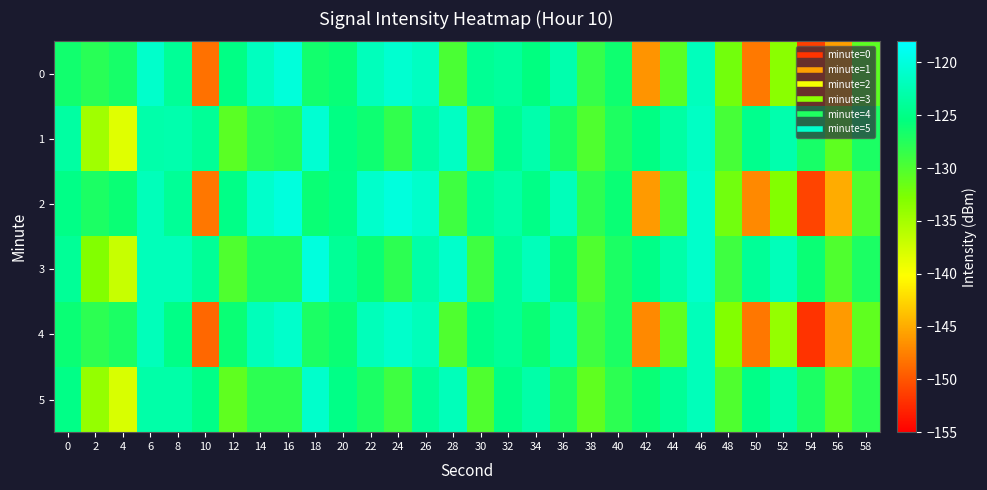

Reading left to right, extract all data points from this chart.

0: 0=-126.4	2=-127.8	4=-126.7	6=-121.0	8=-124.1	10=-148.4	12=-125.0	14=-121.7	16=-120.1	18=-126.5	20=-125.8	22=-121.9	24=-120.7	26=-121.6	28=-129.7	30=-124.2	32=-123.7	34=-125.3	36=-122.7	38=-128.5	40=-126.3	42=-146.4	44=-130.6	46=-121.9	48=-132.1	50=-148.0	52=-133.4	54=-151.2	56=-145.7	58=-130.8
1: 0=-123.4	2=-134.7	4=-138.4	6=-122.9	8=-122.8	10=-124.0	12=-130.7	14=-127.9	16=-127.5	18=-120.6	20=-125.1	22=-126.2	24=-128.3	26=-123.4	28=-121.5	30=-129.6	32=-124.7	34=-122.8	36=-126.9	38=-130.0	40=-127.1	42=-125.2	44=-123.3	46=-121.4	48=-129.5	50=-124.6	52=-122.7	54=-126.8	56=-130.9	58=-127.0
2: 0=-125.0	2=-127.0	4=-126.0	6=-122.0	8=-124.0	10=-148.0	12=-125.0	14=-121.0	16=-120.0	18=-126.0	20=-125.0	22=-121.0	24=-120.0	26=-121.0	28=-129.0	30=-124.0	32=-123.0	34=-125.0	36=-122.0	38=-128.0	40=-126.0	42=-146.0	44=-130.0	46=-121.0	48=-132.0	50=-147.0	52=-133.0	54=-151.0	56=-145.0	58=-130.0
3: 0=-124.0	2=-133.0	4=-137.0	6=-122.0	8=-122.0	10=-124.0	12=-130.0	14=-127.0	16=-127.0	18=-120.0	20=-124.0	22=-126.0	24=-128.0	26=-123.0	28=-121.0	30=-129.0	32=-124.0	34=-122.0	36=-126.0	38=-130.0	40=-127.0	42=-125.0	44=-123.0	46=-121.0	48=-129.0	50=-124.0	52=-122.0	54=-126.0	56=-130.0	58=-127.0
4: 0=-126.0	2=-128.0	4=-127.0	6=-122.0	8=-125.0	10=-149.0	12=-126.0	14=-122.0	16=-121.0	18=-127.0	20=-126.0	22=-122.0	24=-121.0	26=-122.0	28=-130.0	30=-125.0	32=-124.0	34=-126.0	36=-123.0	38=-129.0	40=-127.0	42=-147.0	44=-131.0	46=-122.0	48=-133.0	50=-148.0	52=-134.0	54=-152.0	56=-146.0	58=-131.0
5: 0=-125.0	2=-134.0	4=-138.0	6=-123.0	8=-123.0	10=-125.0	12=-131.0	14=-128.0	16=-128.0	18=-121.0	20=-125.0	22=-127.0	24=-129.0	26=-124.0	28=-122.0	30=-130.0	32=-125.0	34=-123.0	36=-127.0	38=-131.0	40=-128.0	42=-126.0	44=-124.0	46=-122.0	48=-130.0	50=-125.0	52=-123.0	54=-127.0	56=-131.0	58=-128.0